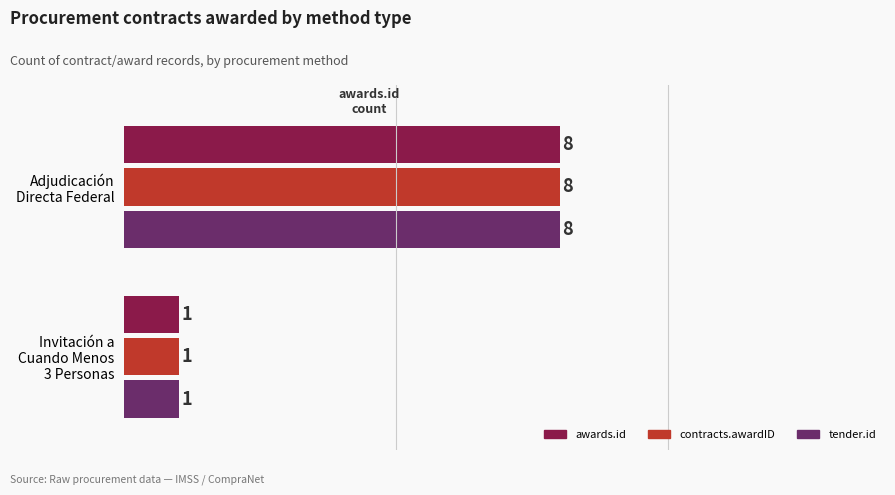

What is the highest value of the awards.id series?

8